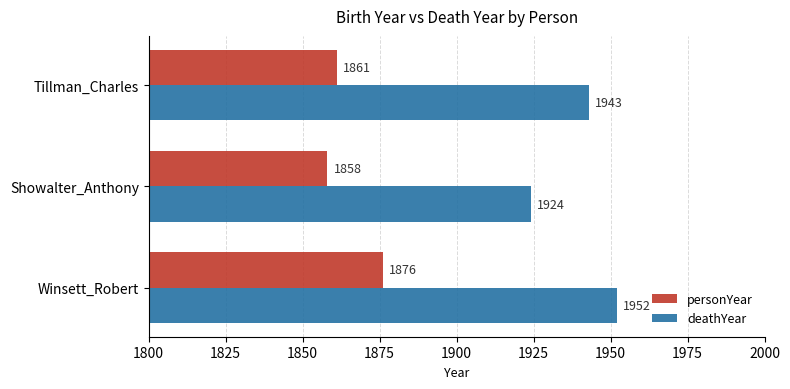

What is the sum of all personYear values?

5595